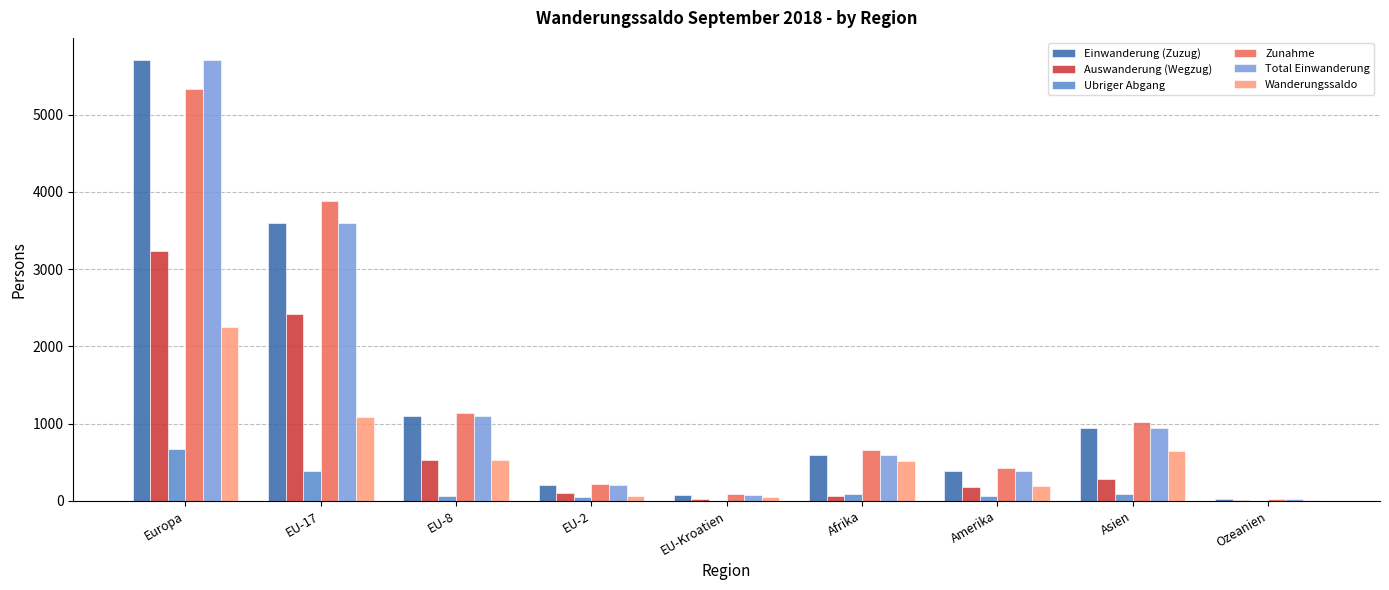

At which label is Auswanderung (Wegzug) closest to 1626?

EU-17